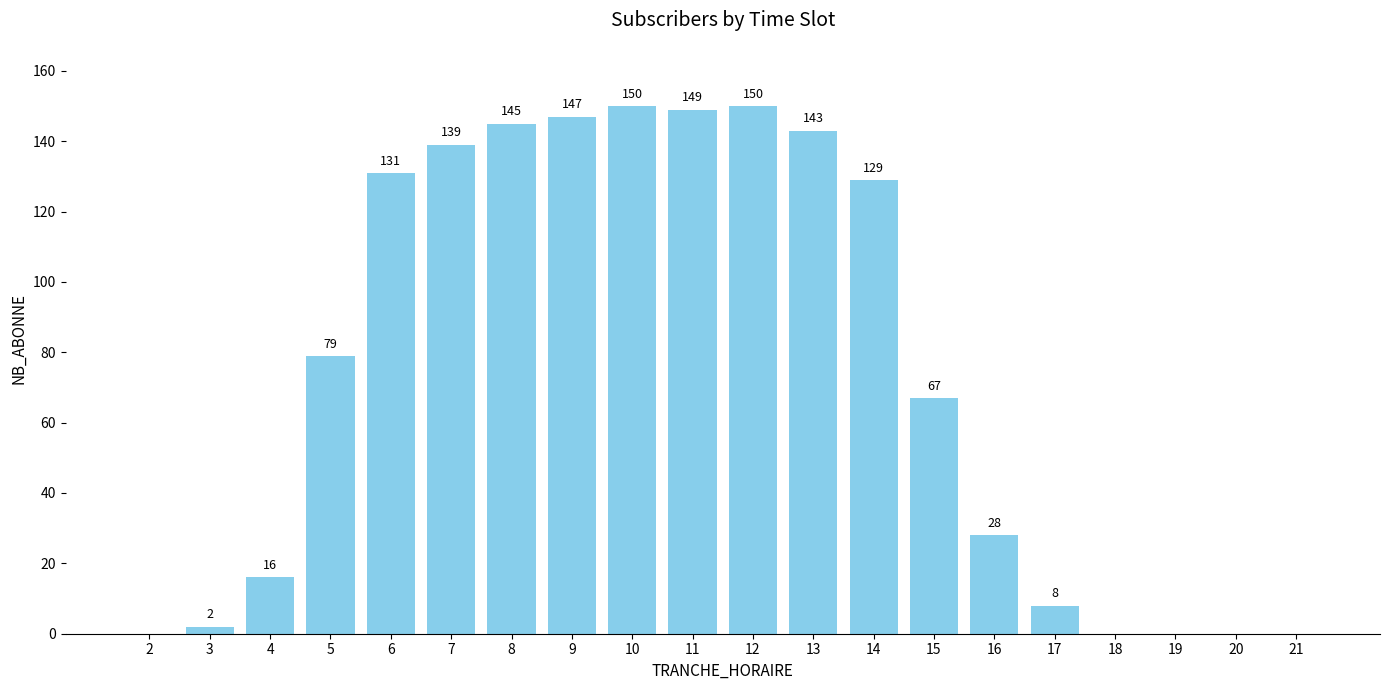

Where is the data nearest to the value 75?

5